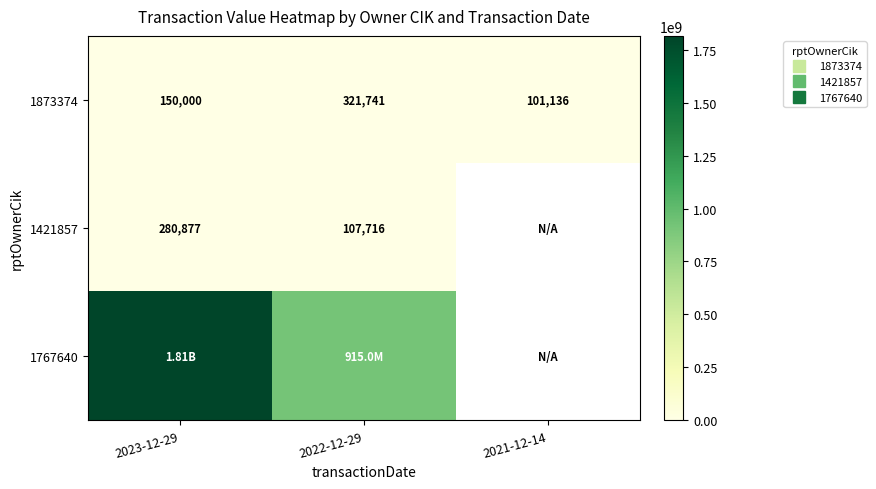

At which category is the sum across all series the highest?

2023-12-29